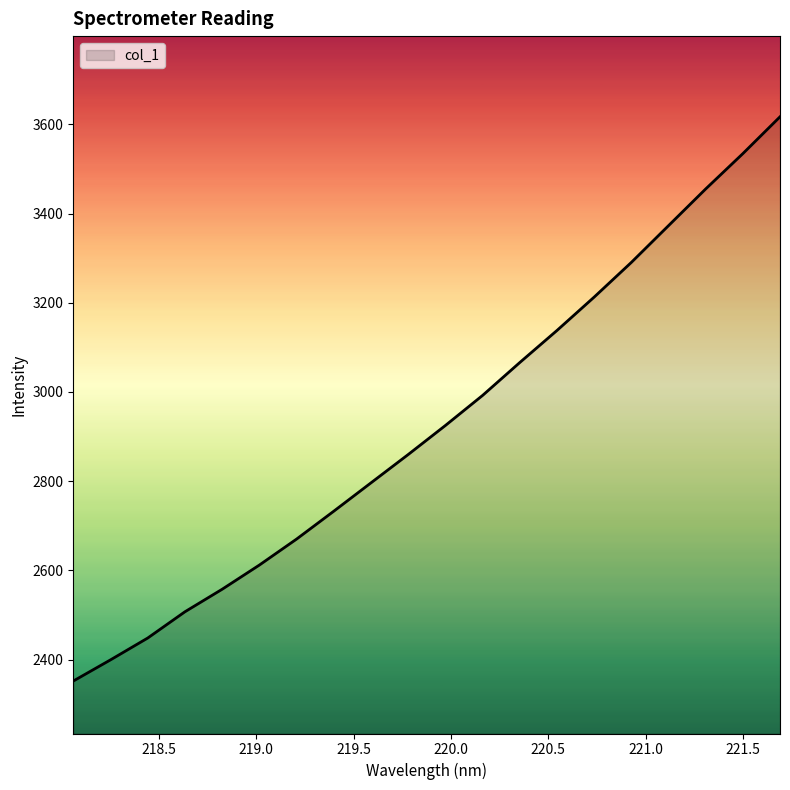

What is the difference between the maximum and minimum values?

1264.8